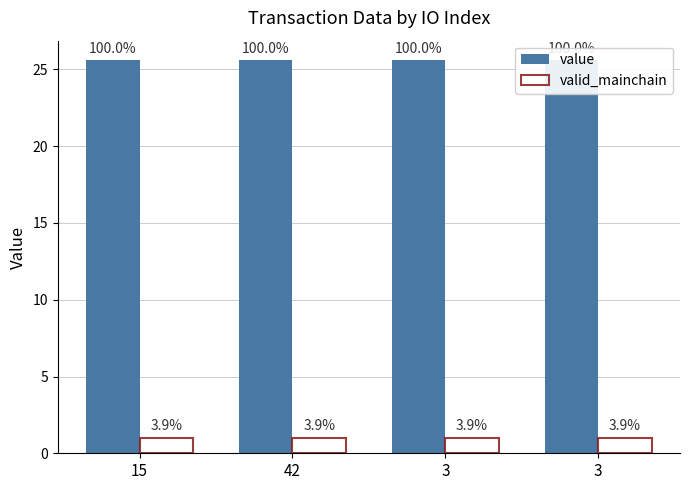

How many series are shown in this chart?

2